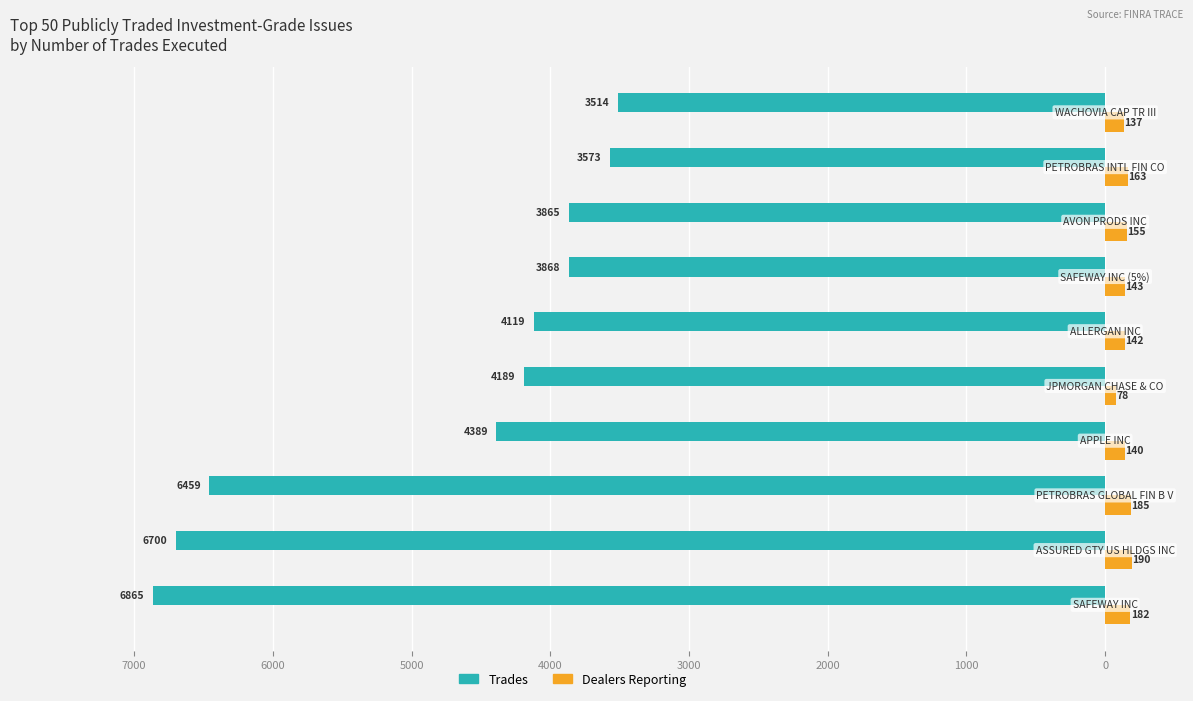

Reading right to left, what are all the values shown in this chart?

Trades: -3514	-3573	-3865	-3868	-4119	-4189	-4389	-6459	-6700	-6865
Dealers Reporting: 137	163	155	143	142	78	140	185	190	182